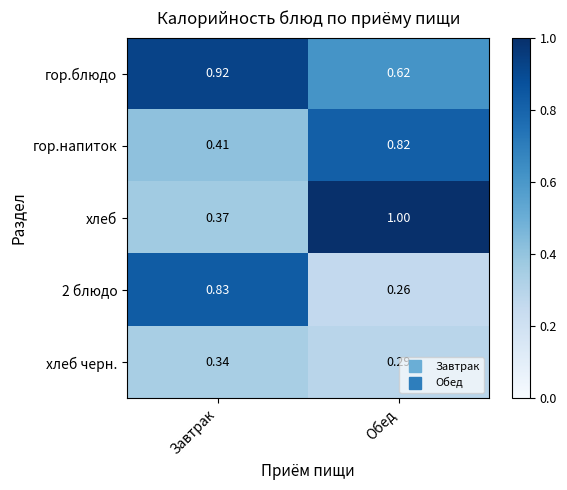

What is the total value across all series at Завтрак?

2.9